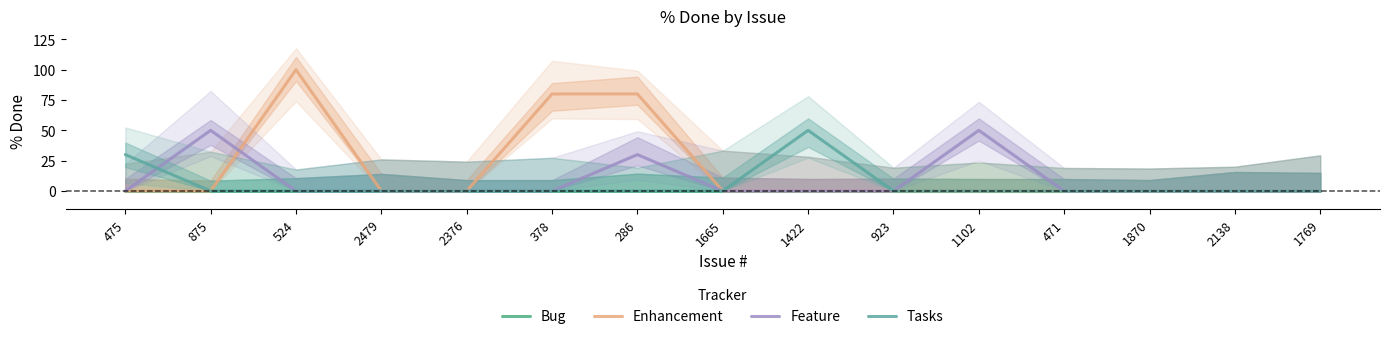

Reading left to right, transcribe all the data shown in this chart.

Bug: 475=0	875=0	524=0	2479=0	2376=0	378=0	286=0	1665=0	1422=0	923=0	1102=0	471=0	1870=0	2138=0	1769=0
Enhancement: 475=0	875=0	524=100	2479=0	2376=0	378=80	286=80	1665=0	1422=0	923=0	1102=0	471=0	1870=0	2138=0	1769=0
Feature: 475=0	875=50	524=0	2479=0	2376=0	378=0	286=30	1665=0	1422=0	923=0	1102=50	471=0	1870=0	2138=0	1769=0
Tasks: 475=30	875=0	524=0	2479=0	2376=0	378=0	286=0	1665=0	1422=50	923=0	1102=0	471=0	1870=0	2138=0	1769=0